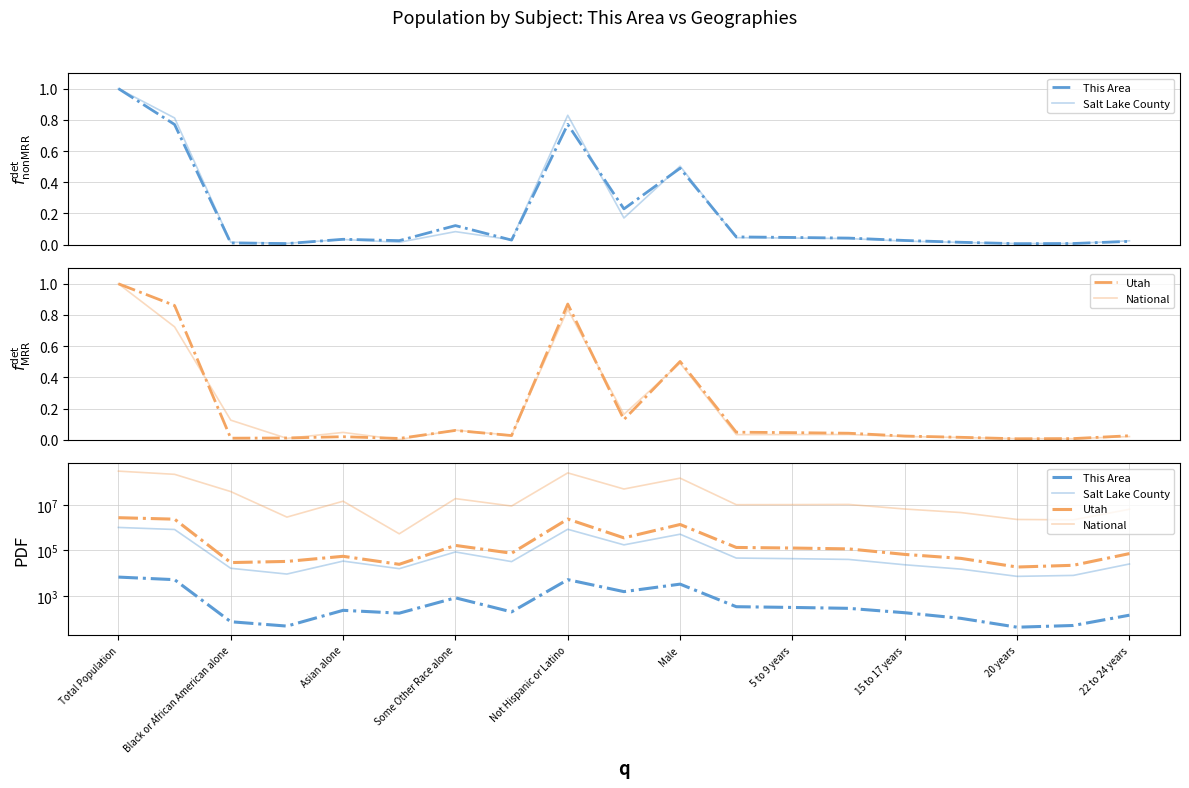

True or false: National has a value of 19915786 at Asian alone.

False